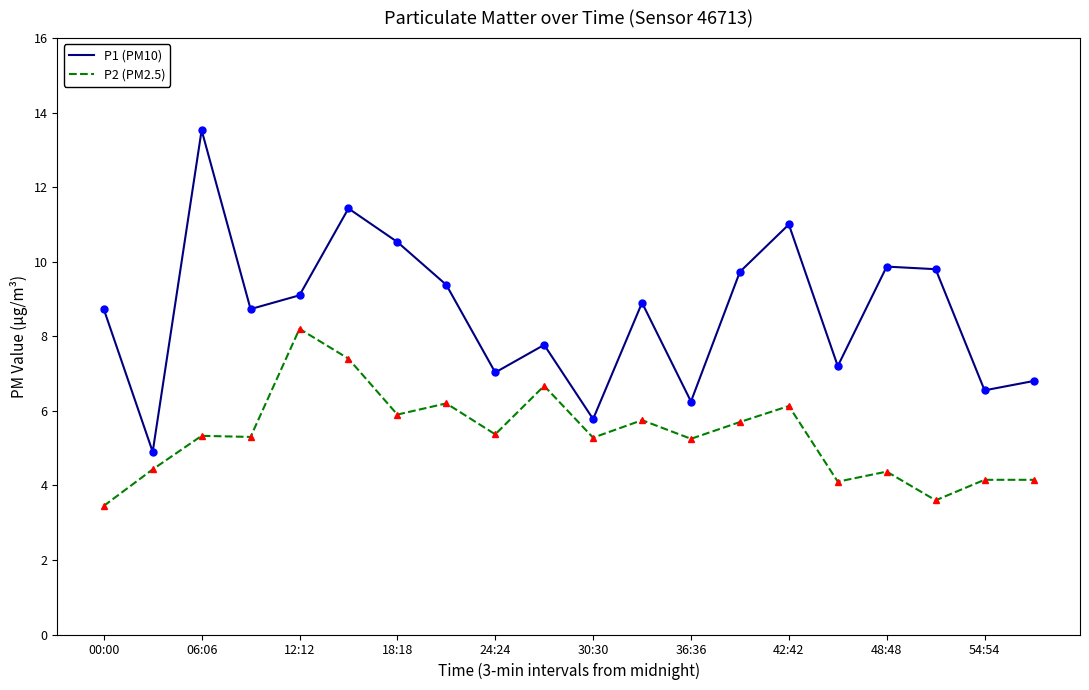

In P1 (PM10), how many points are higher than both neighbors (excluding endpoints)?

6